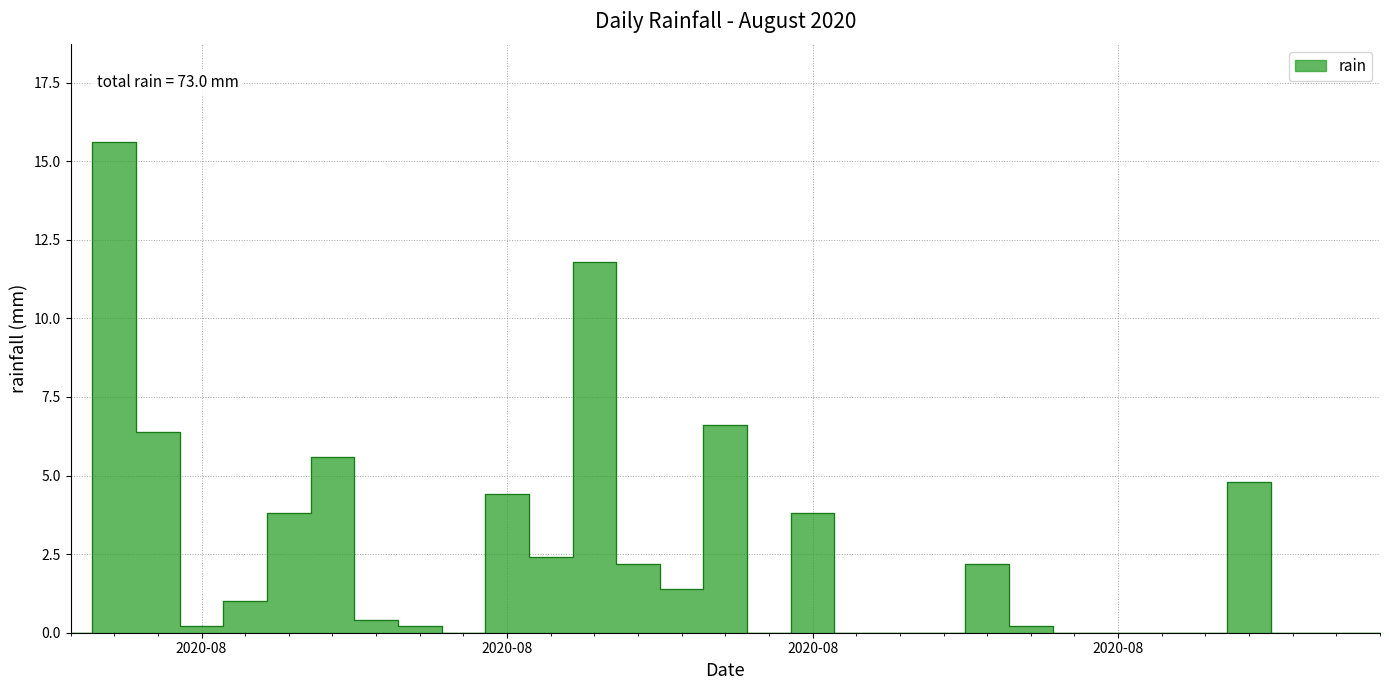

What is the difference between the maximum and second lowest values?

15.6